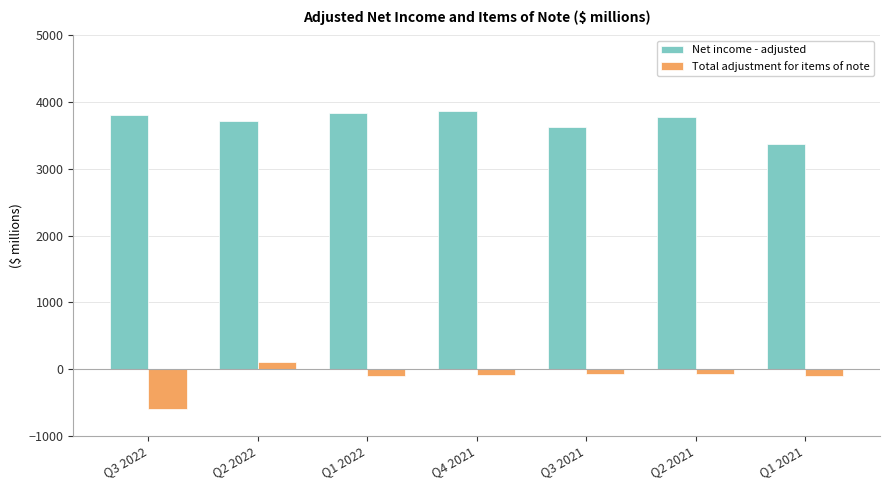

Is it true that Net income - adjusted equals 1509 at Q3 2021?

False